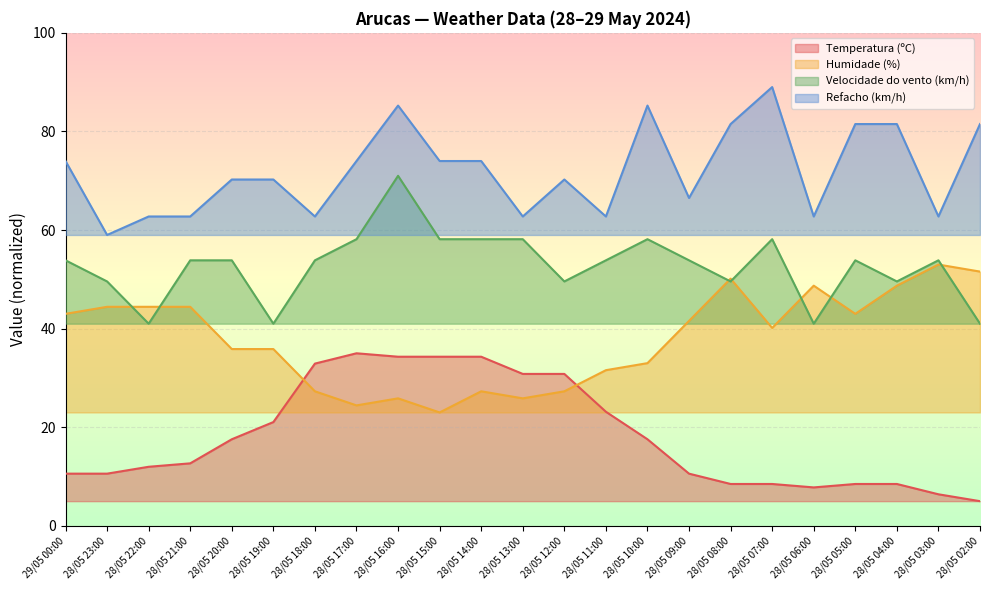

Between which two adjacent categories do Temperatura (ºC) and Humidade (%) first intersect?

28/05 19:00 and 28/05 18:00